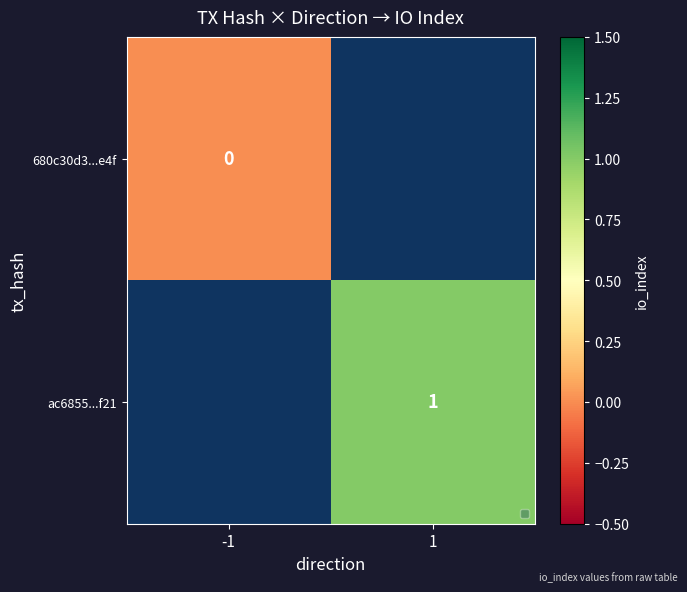

Between 1 and -1, which is larger?

-1